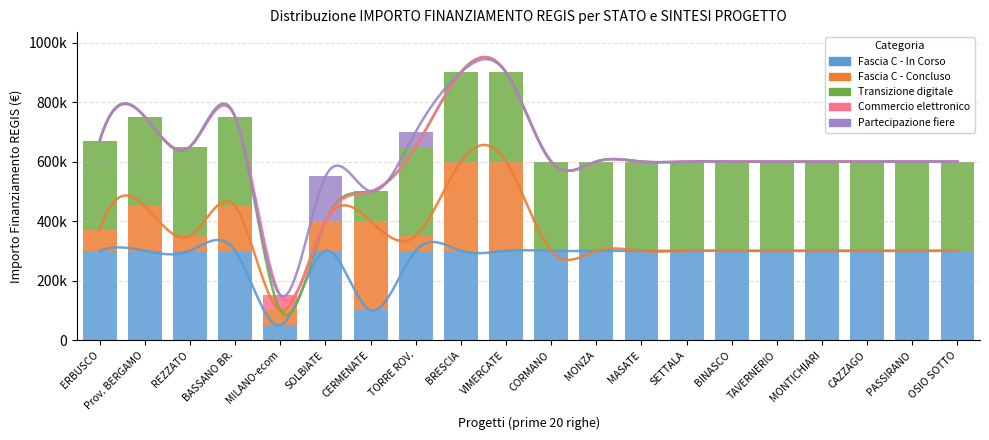

What is the label of the 3rd bar from the right?

CAZZAGO